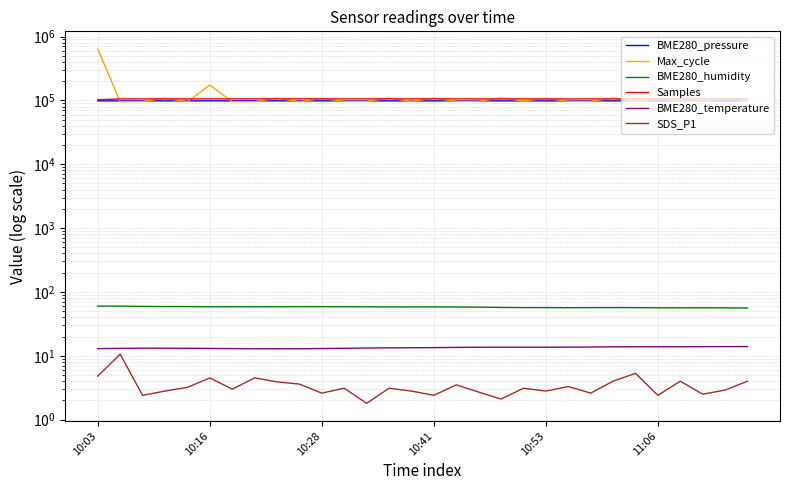

Does the chart display data point markers on the line(s)?

No